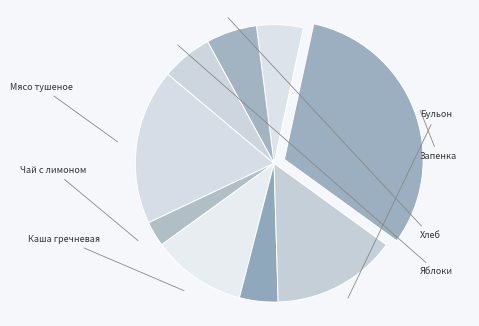

Does any single category account for the majority?

No